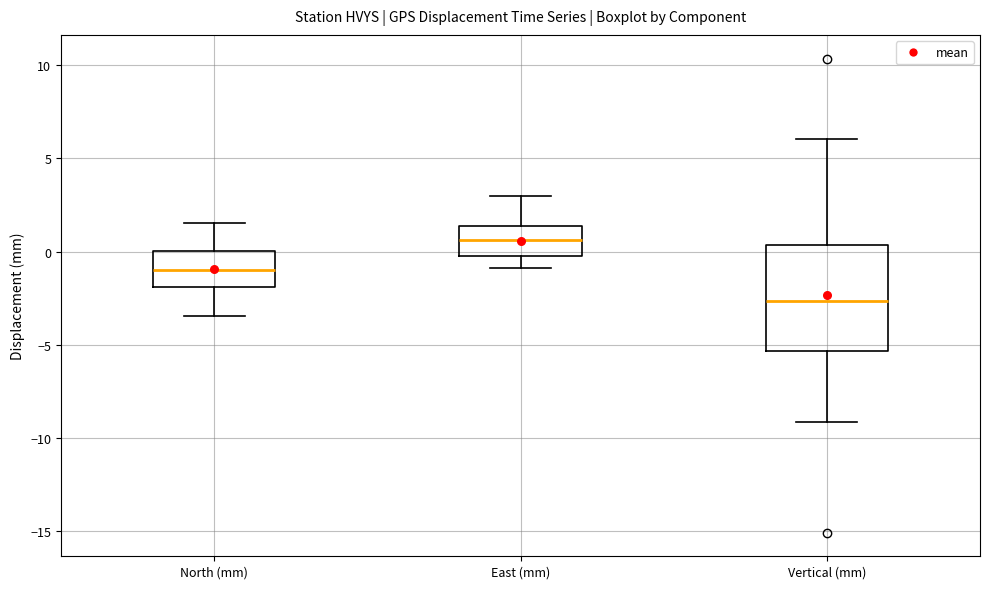

Which box is the tallest, from its lower edge to its upper edge?

Vertical (mm)